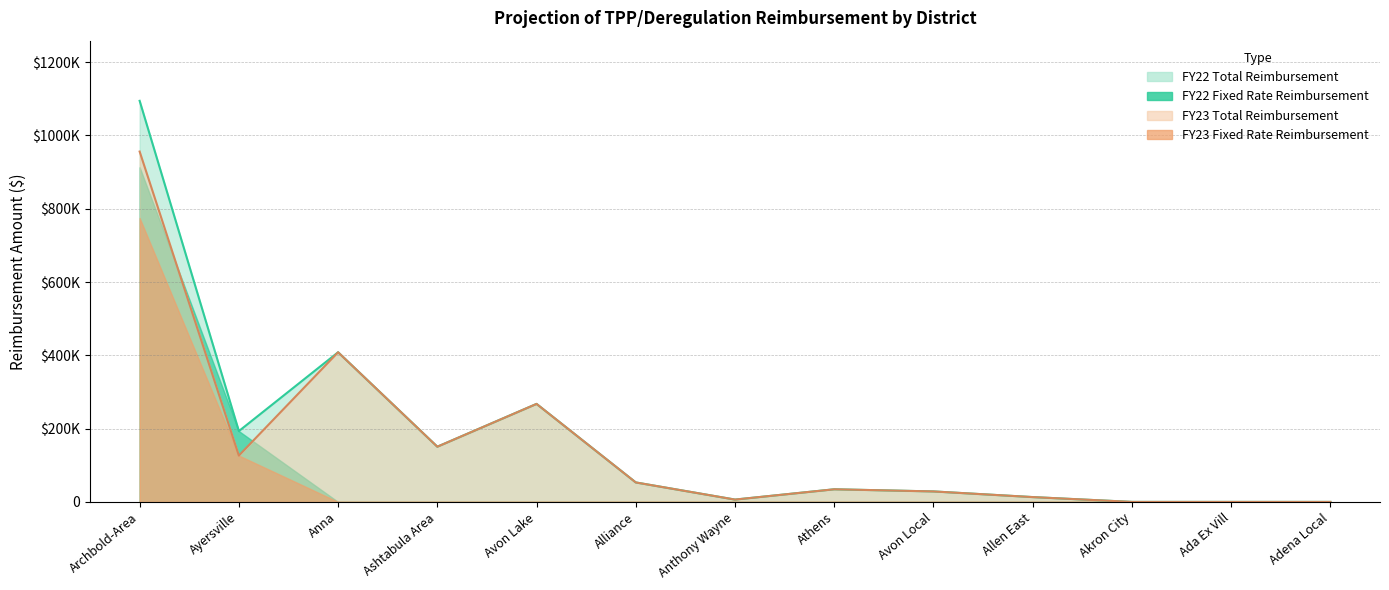

At which category is the sum across all series the highest?

Archbold-Area